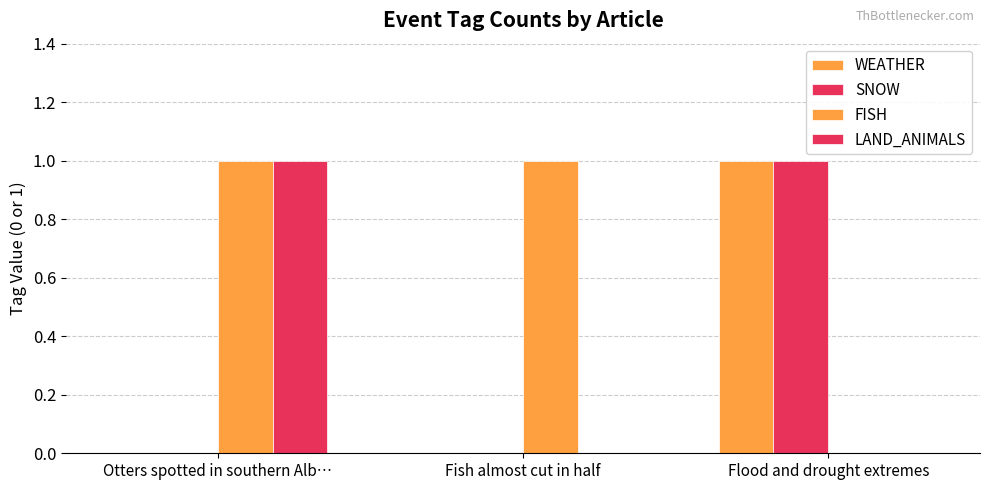

Reading left to right, extract all data points from this chart.

WEATHER: 0	0	1
SNOW: 0	0	1
FISH: 1	1	0
LAND_ANIMALS: 1	0	0